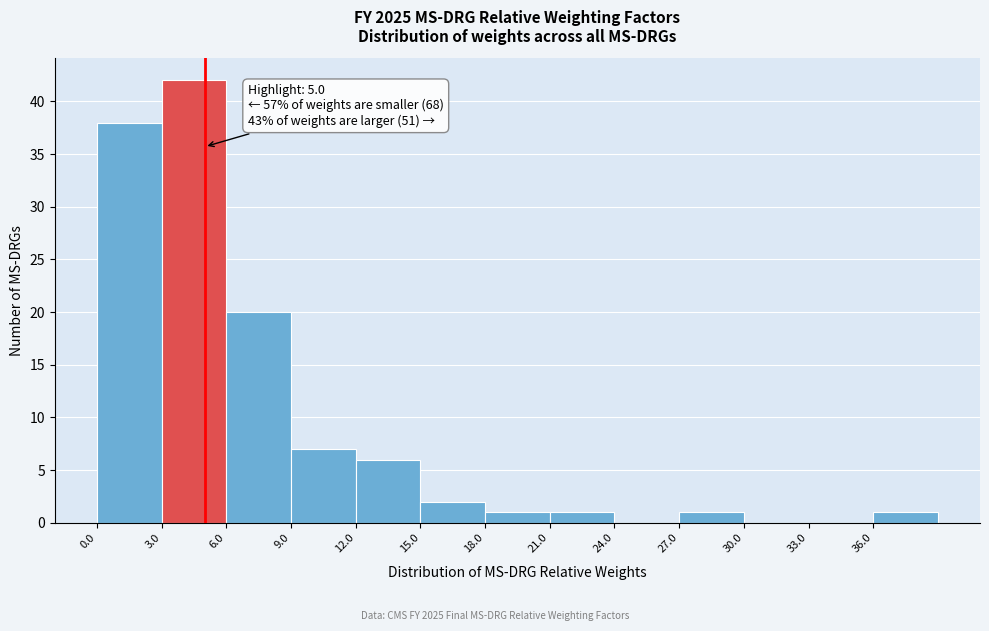

Over which range of the x-axis is the bar tallest?

3 to 6